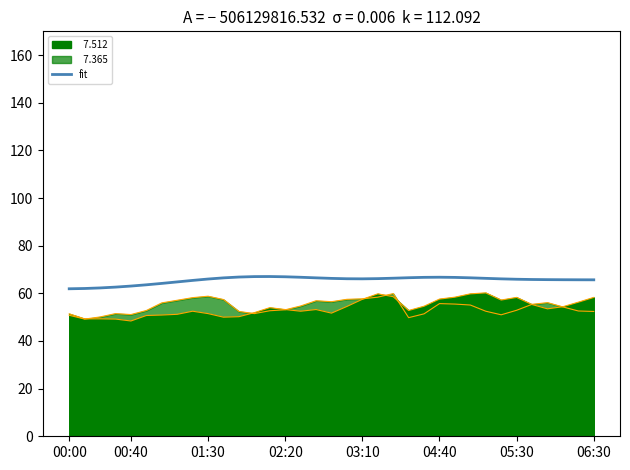

What is the sum of all values?

2294.9